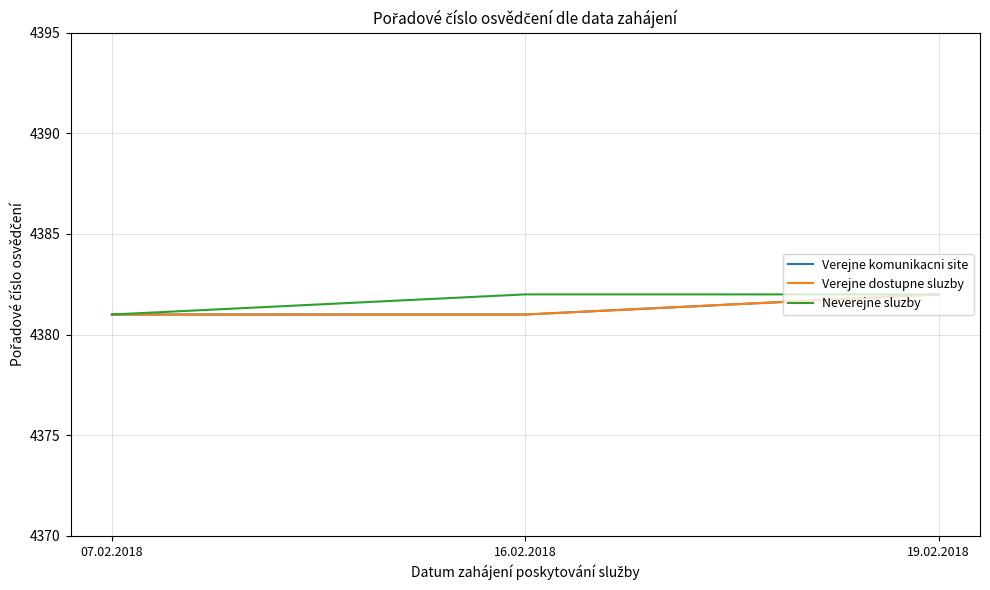

How many series are shown in this chart?

3